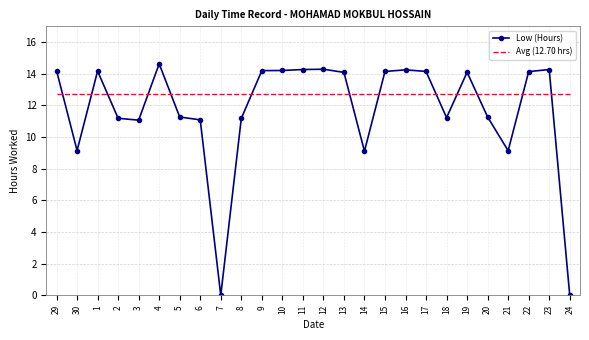

Which series ends up on top after the final intersection of Avg (12.70 hrs) and Low (Hours)?

Avg (12.70 hrs)